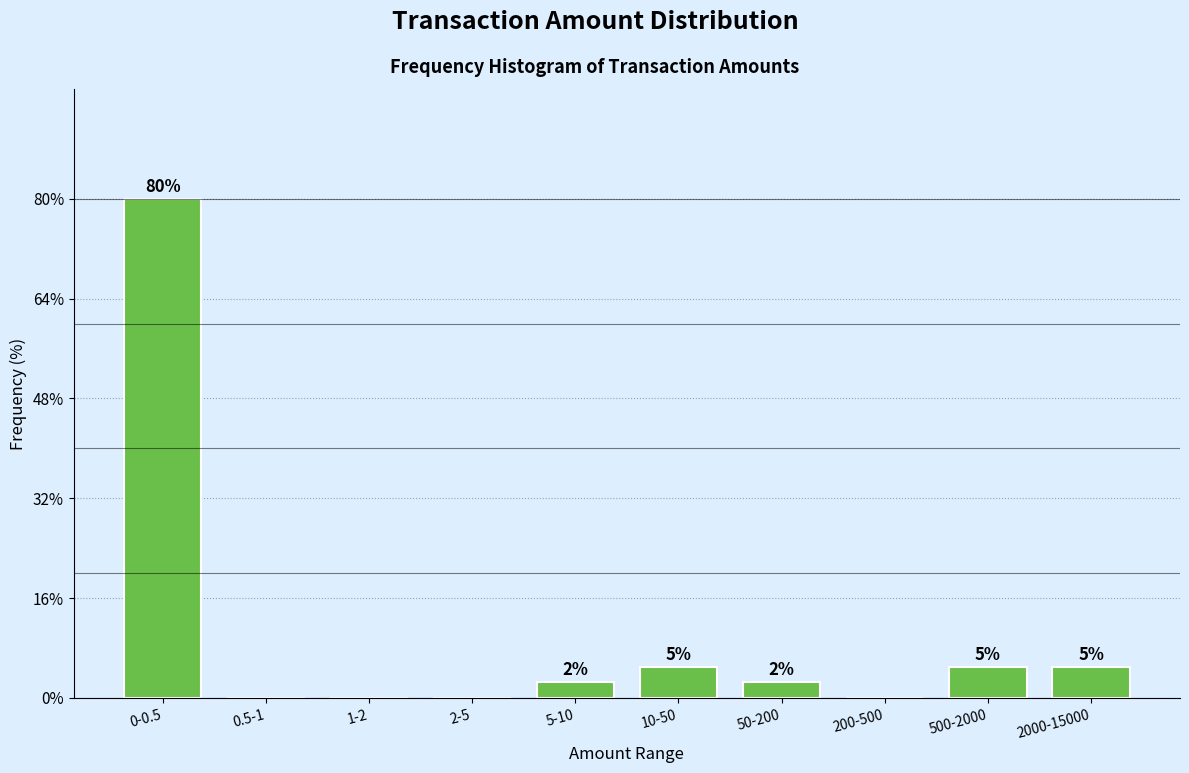

What is the approximate value at 5-10?

2.5